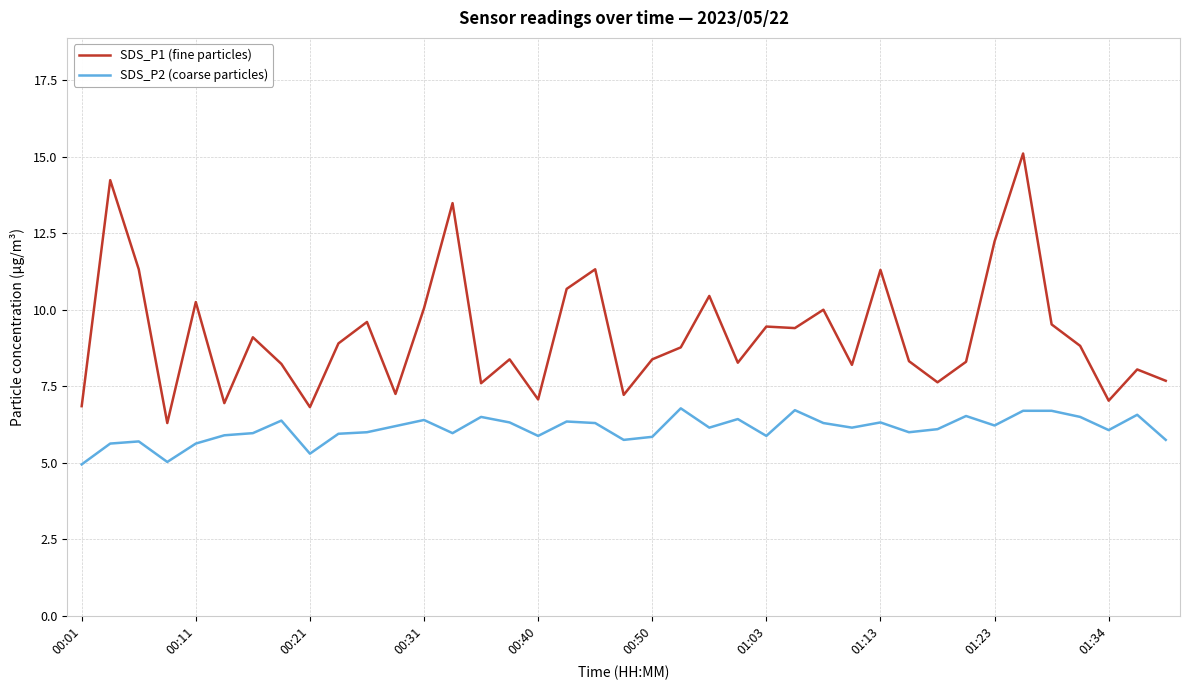

Which series has the largest total across all categories?

SDS_P1 (fine particles)